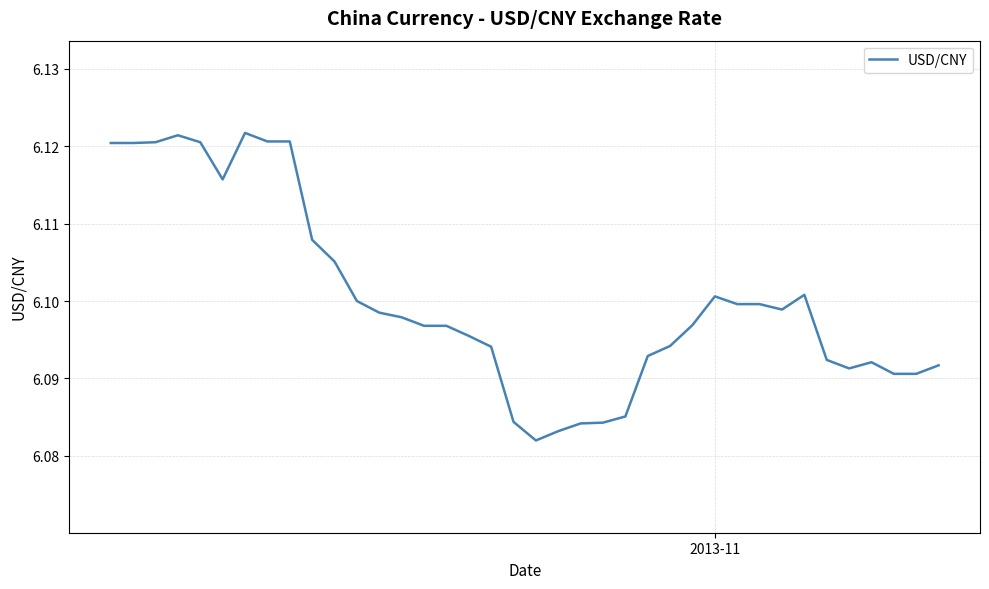

Does the chart display data point markers on the line(s)?

No